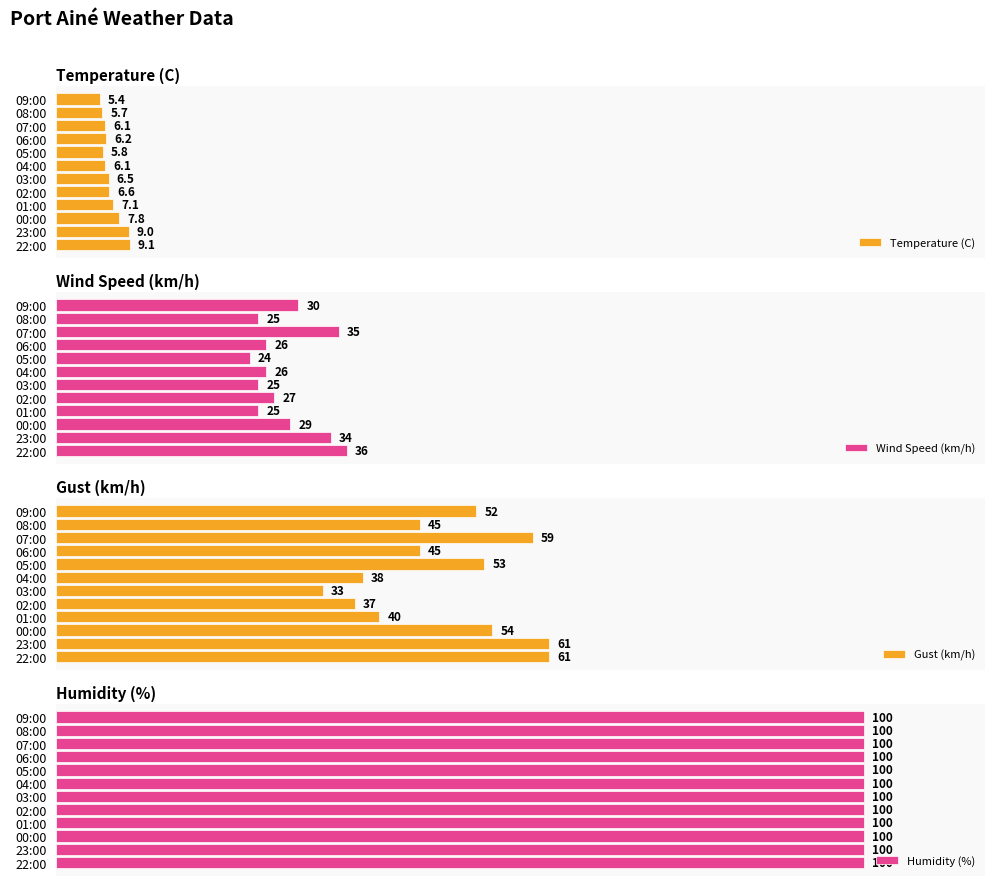

Is it true that Temperature (C) equals 9.0 at 02:00?

False